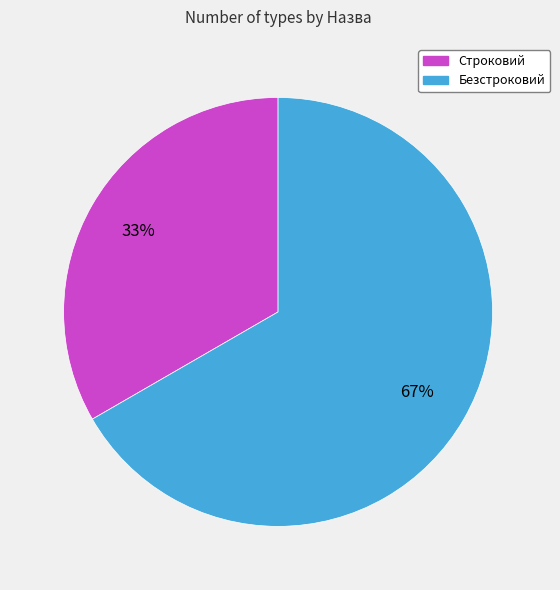

Rank the categories by value from highest to lowest.

Безстроковий, Строковий